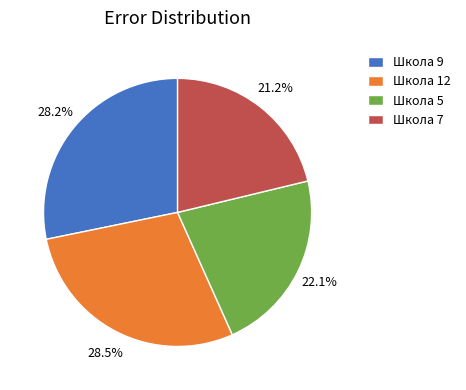

Approximately how many times larger is the value at Школа 12 compared to Школа 9?

1.0